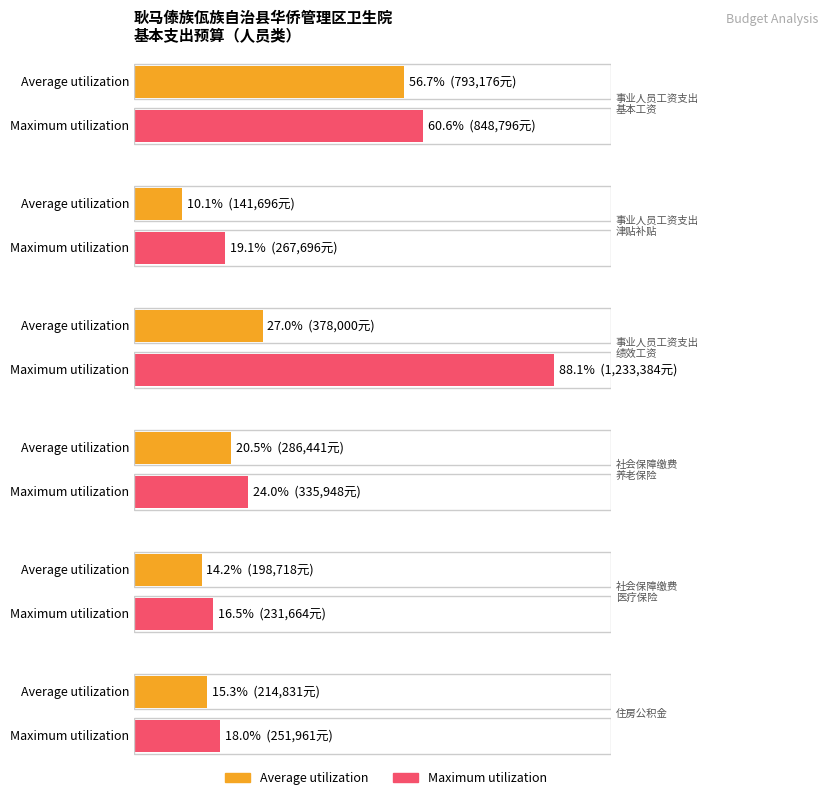

The 基本工资 series shows 141696.0 at 津贴补贴. True or false?

True